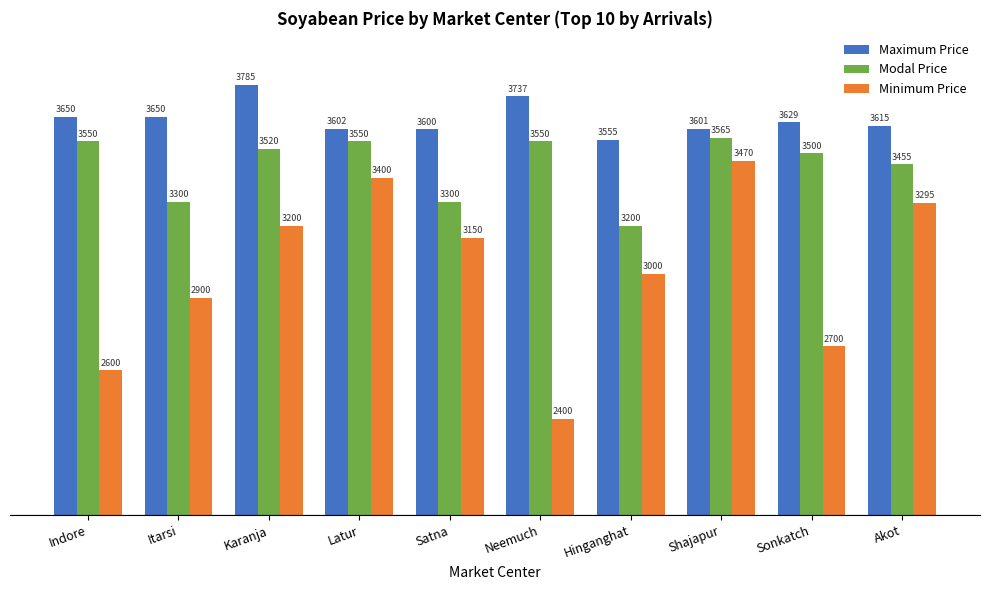

At how many categories does at least one series exceed 2567?

10